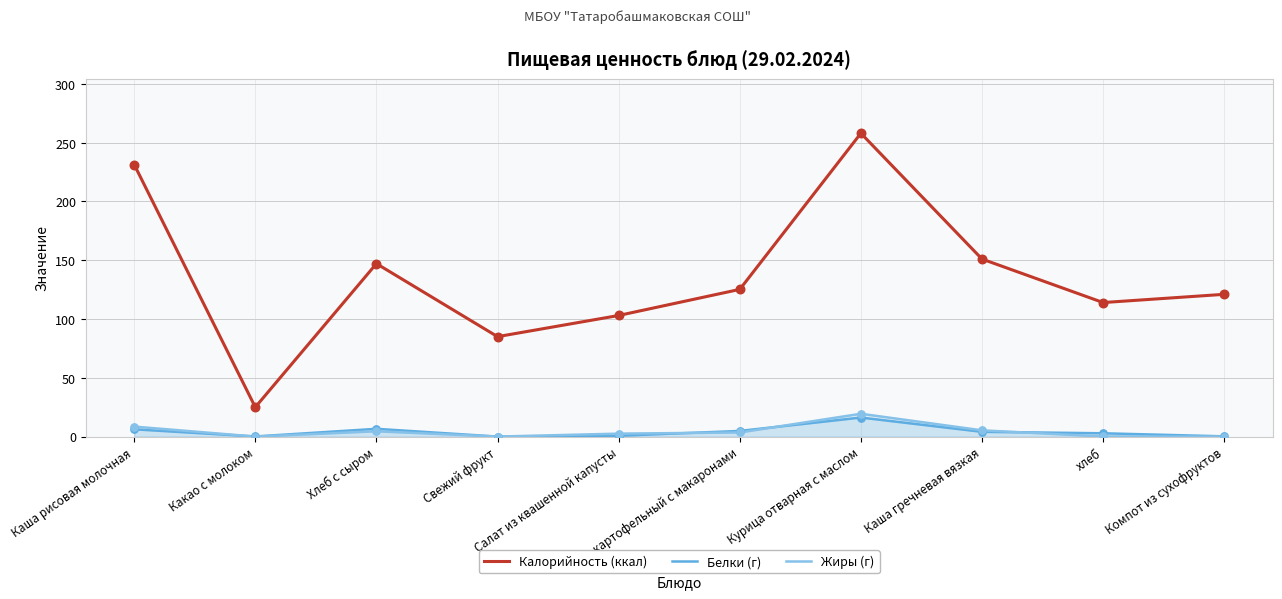

What is the total value across all series at Свежий фрукт?

85.0